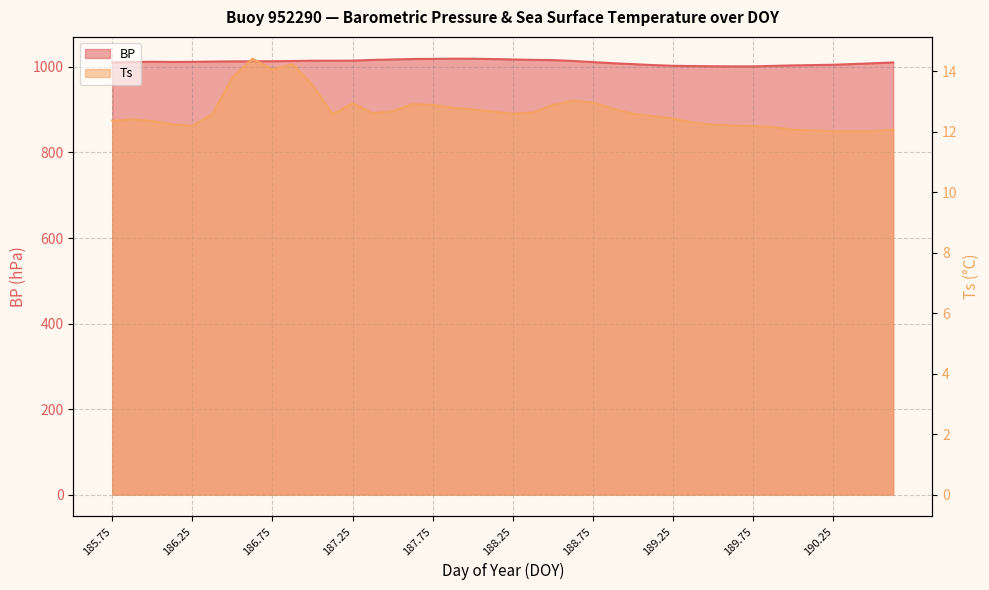

What is the sum of the Ts values at 189.0 and 187.875?

25.4